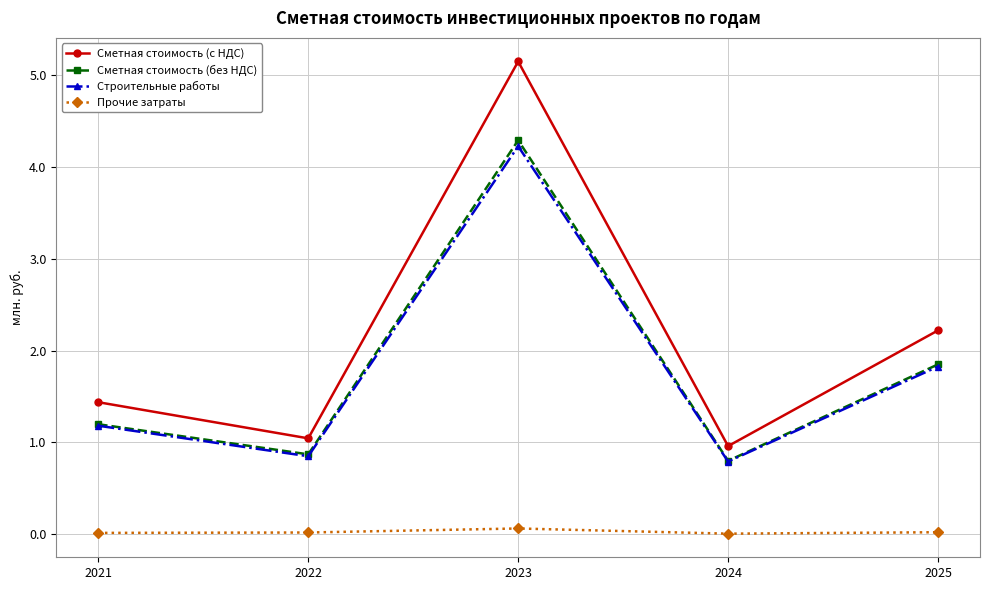

Which category has the lowest value in the Сметная стоимость (без НДС) series?

2024